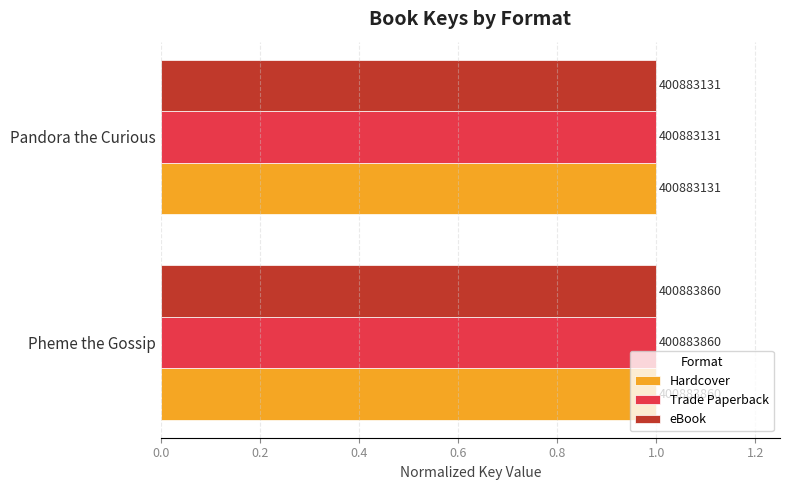

What are all the series names shown in the legend?

Hardcover, Trade Paperback, eBook